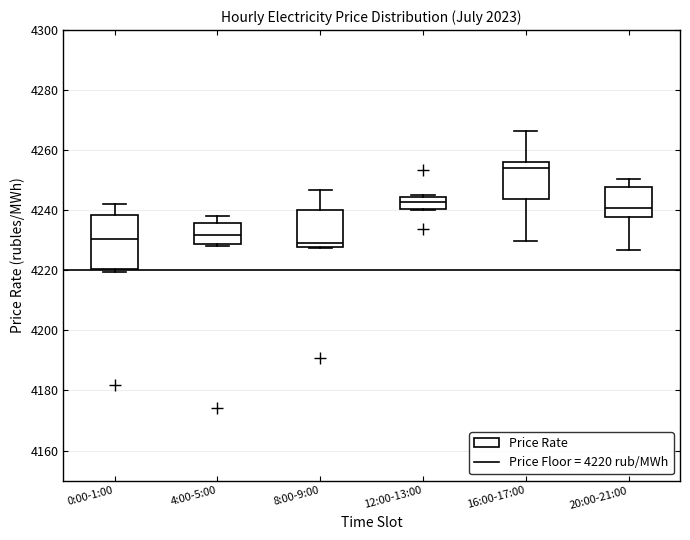

Where is the lower edge of the box for 4:00-5:00 on the y-axis? The values are not printed on the chart, so give them approximately, as read against the axis.

4228